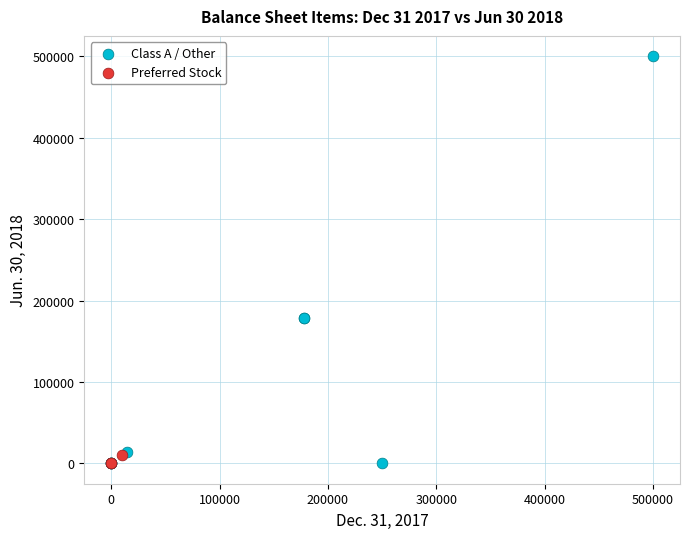

Which series contains the highest Y value?

Class A / Other